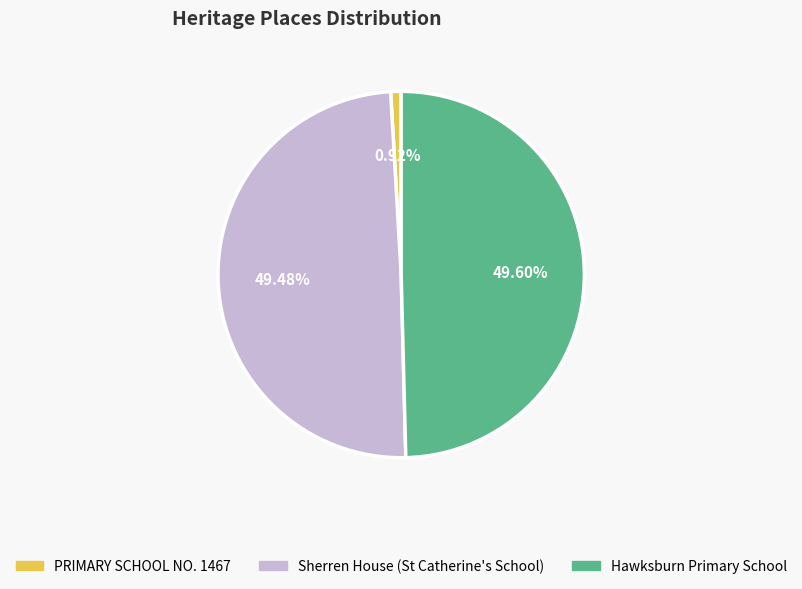

Does PRIMARY SCHOOL NO. 1467 represent more than half of the total?

No